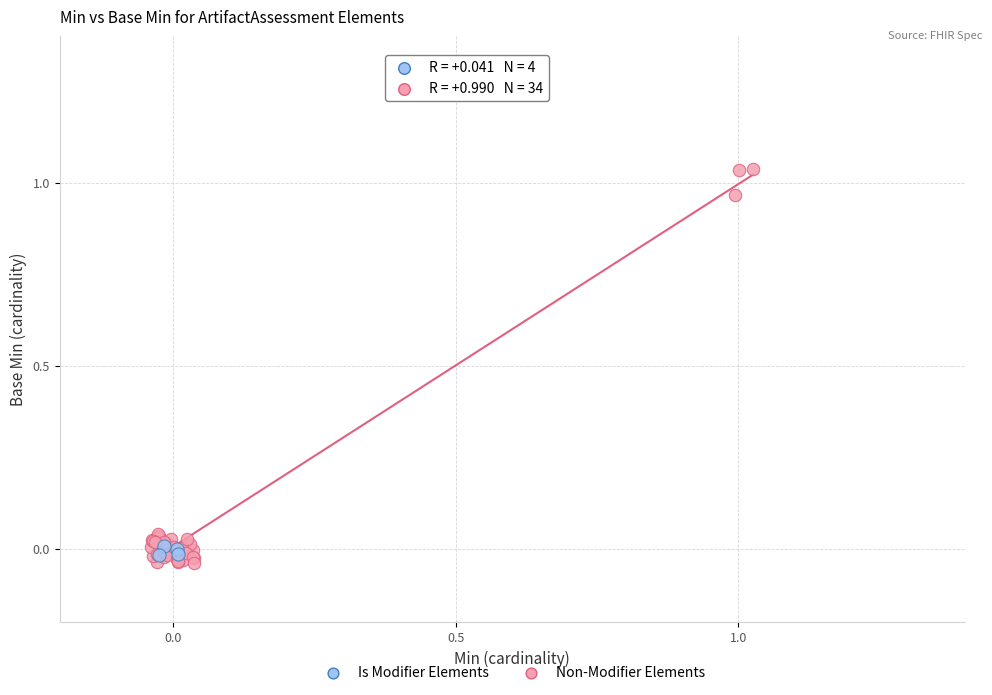

Which series has the widest spread of Y values?

Non-Modifier Elements